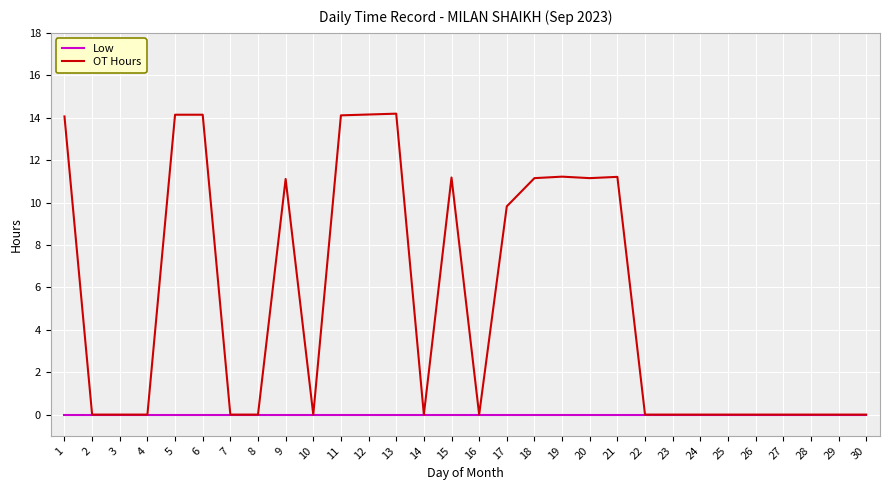

At 17, list the series in order from smallest to largest.

Low, OT Hours